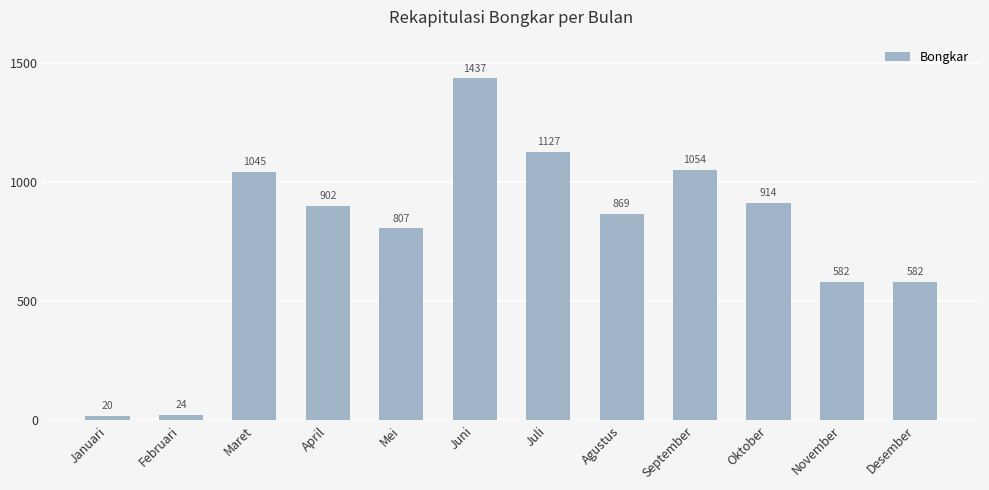

Where is the data nearest to the value 728?

Mei